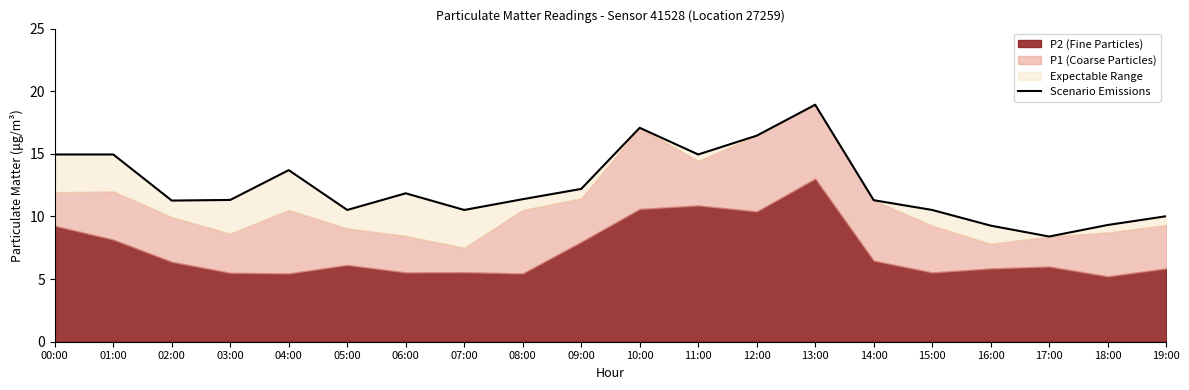

Reading left to right, transcribe all the data shown in this chart.

14.9	14.9	11.3	11.3	13.7	10.5	11.8	10.5	11.4	12.2	17.1	14.9	16.4	18.9	11.3	10.5	9.3	8.4	9.3	10.0